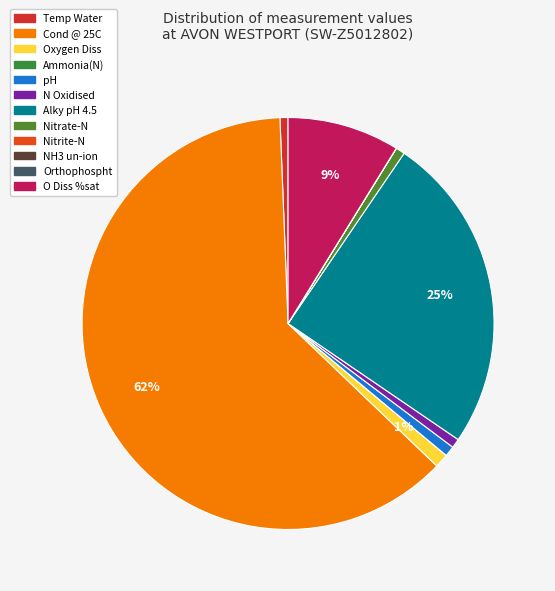

To the nearest percent, what is the combined percentage of Orthophospht and pH?

1%